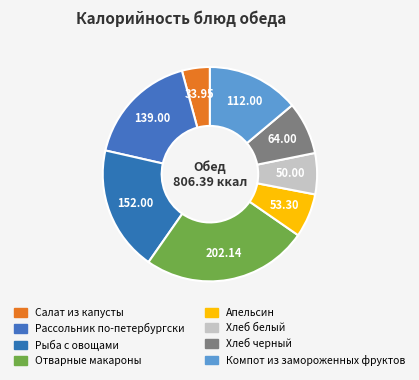

Does any single category account for the majority?

No